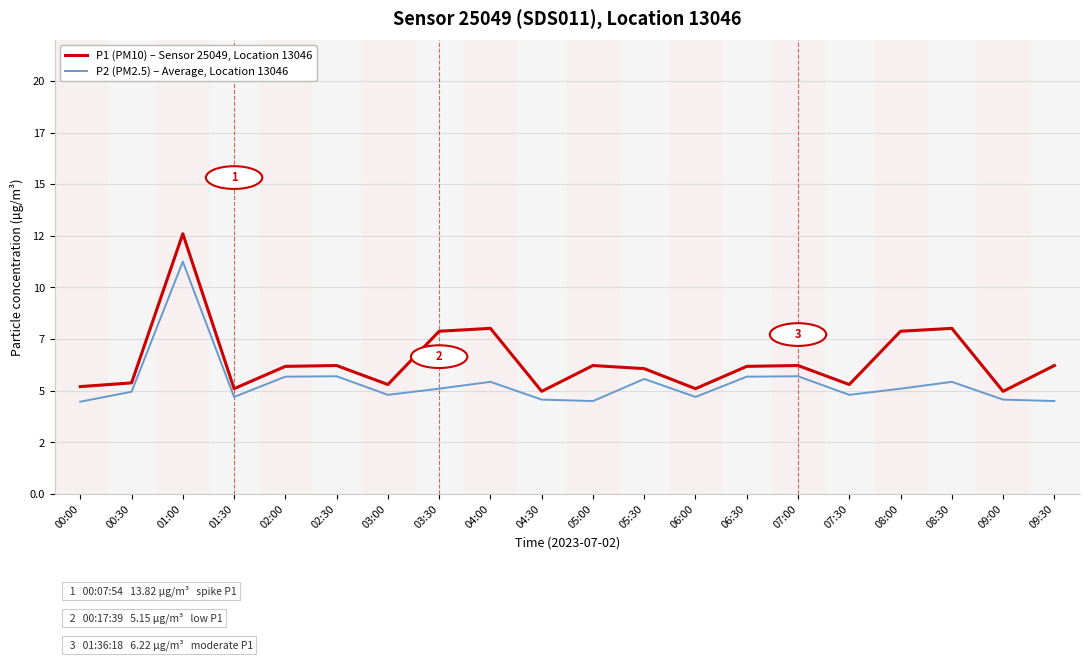

How many interior local valleys does the P1 (PM10) – Sensor 25049, Location 13046 series have?

6